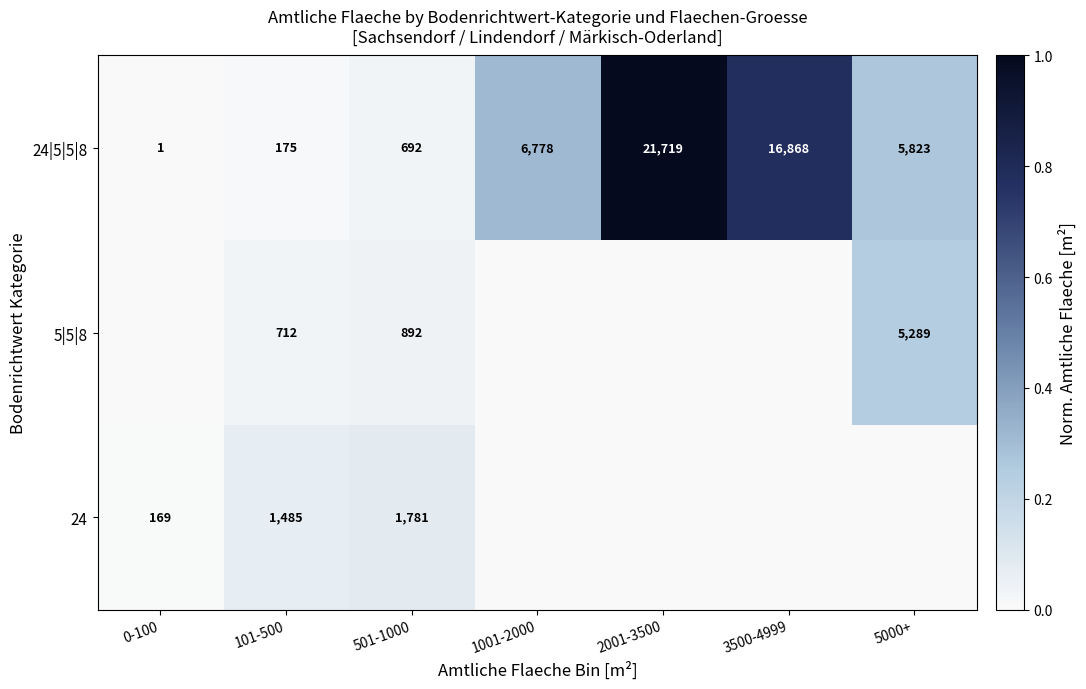

At which label is 24|5|5|8 closest to 10860?

1001-2000